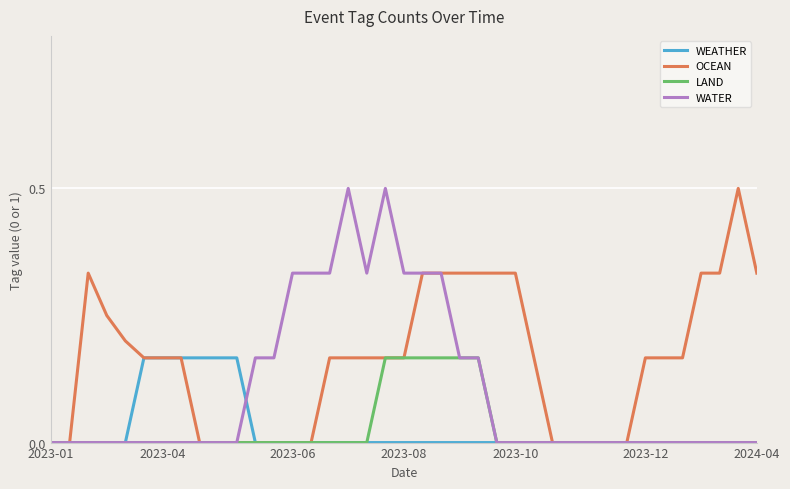

Which series has the largest total across all categories?

OCEAN